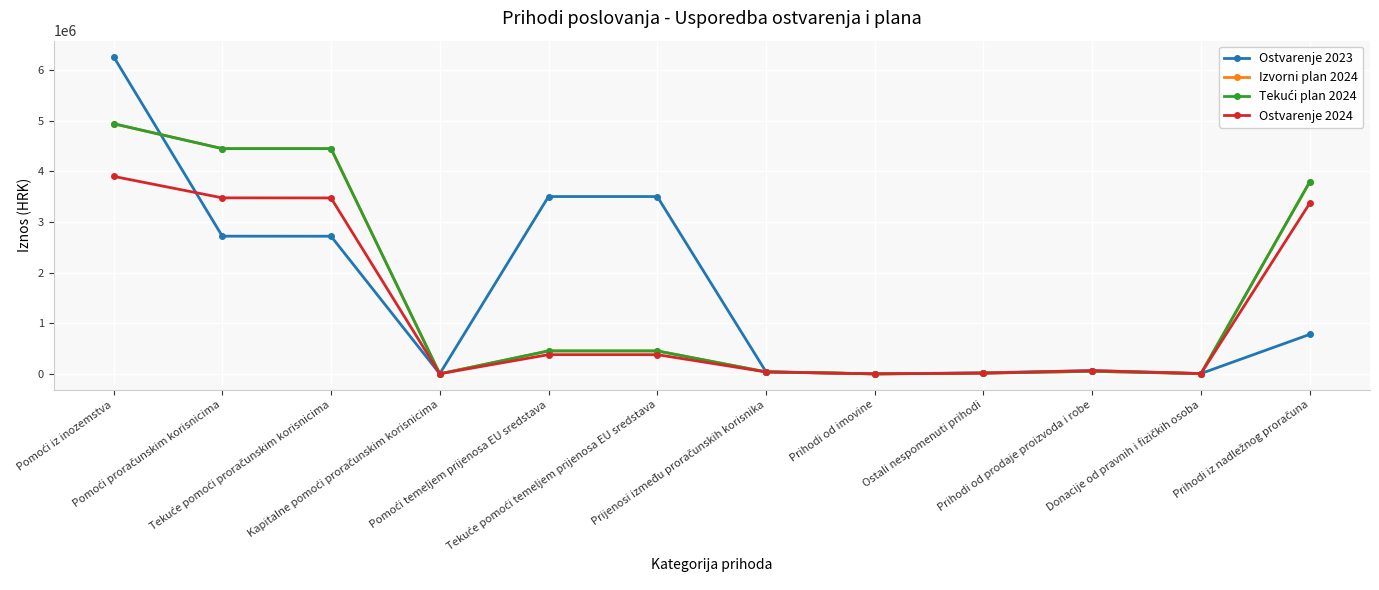

Does the chart have visible grid lines?

Yes